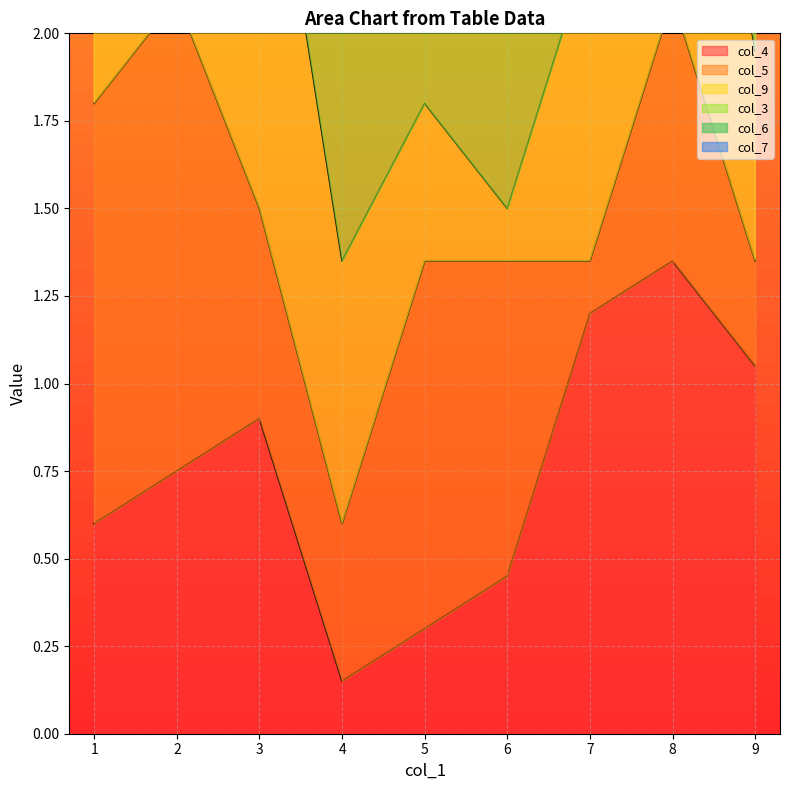

How many interior local peaks does the col_7 series have?

2